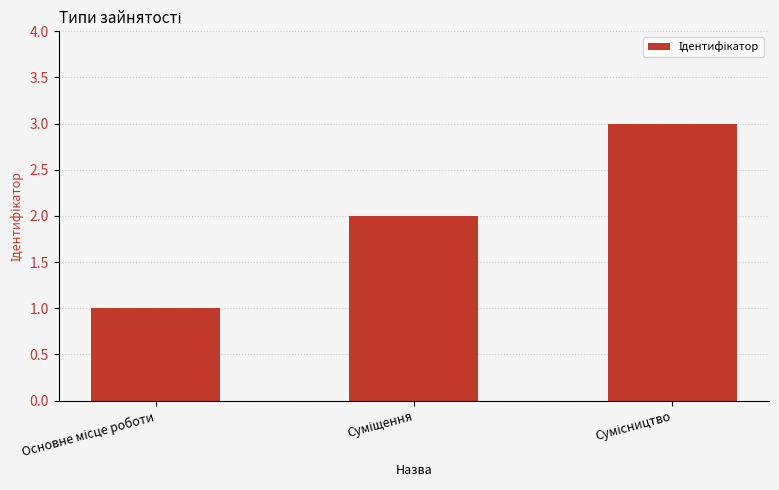

What is the sum of all values?

6